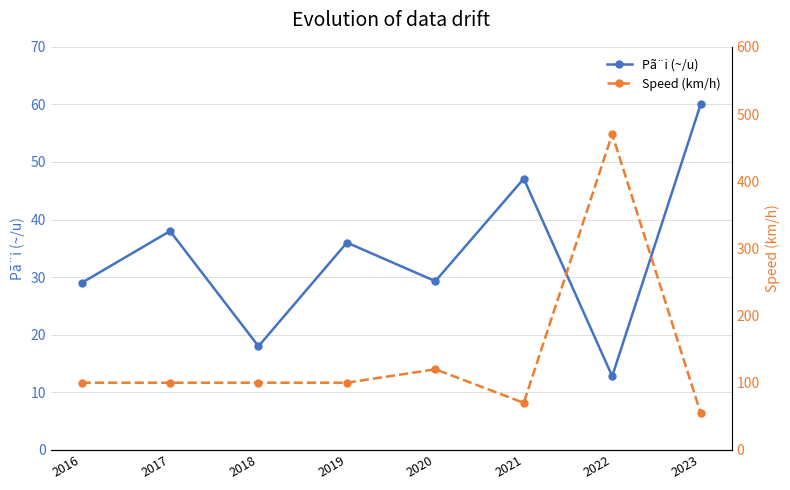

What is the sum of the Pã¨i (~/u) values at 2016 and 2021?

76.1